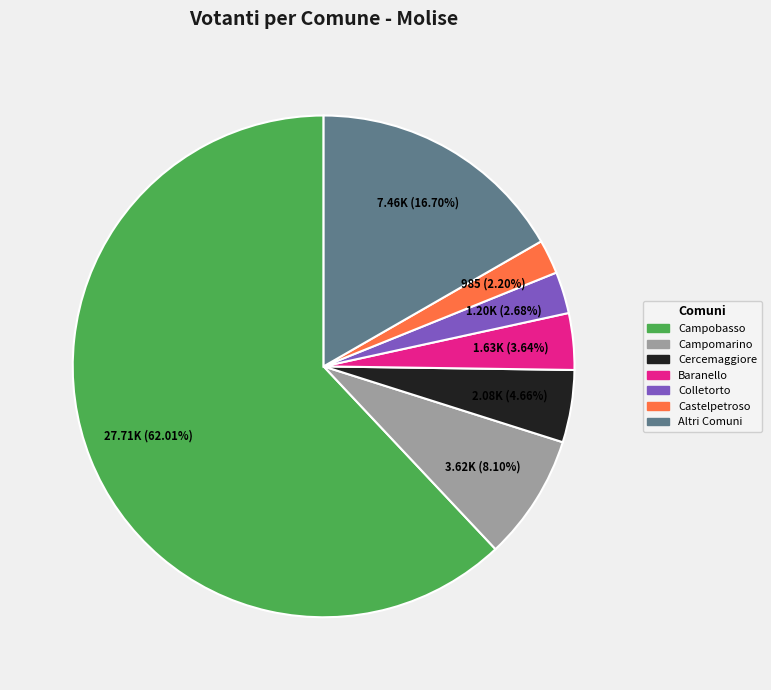

Does any single category account for the majority?

Yes